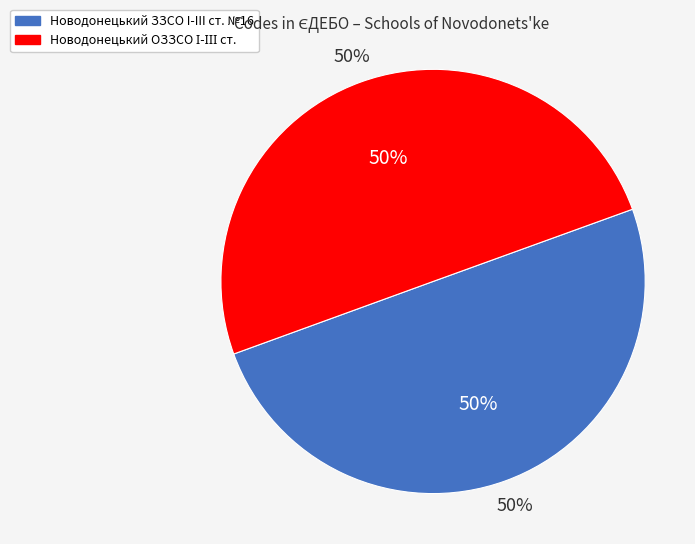

Rank the categories by value from lowest to highest.

Новодонецький ЗЗСО I-III ст. №16, Новодонецький ОЗЗСО І-ІІІ ст.